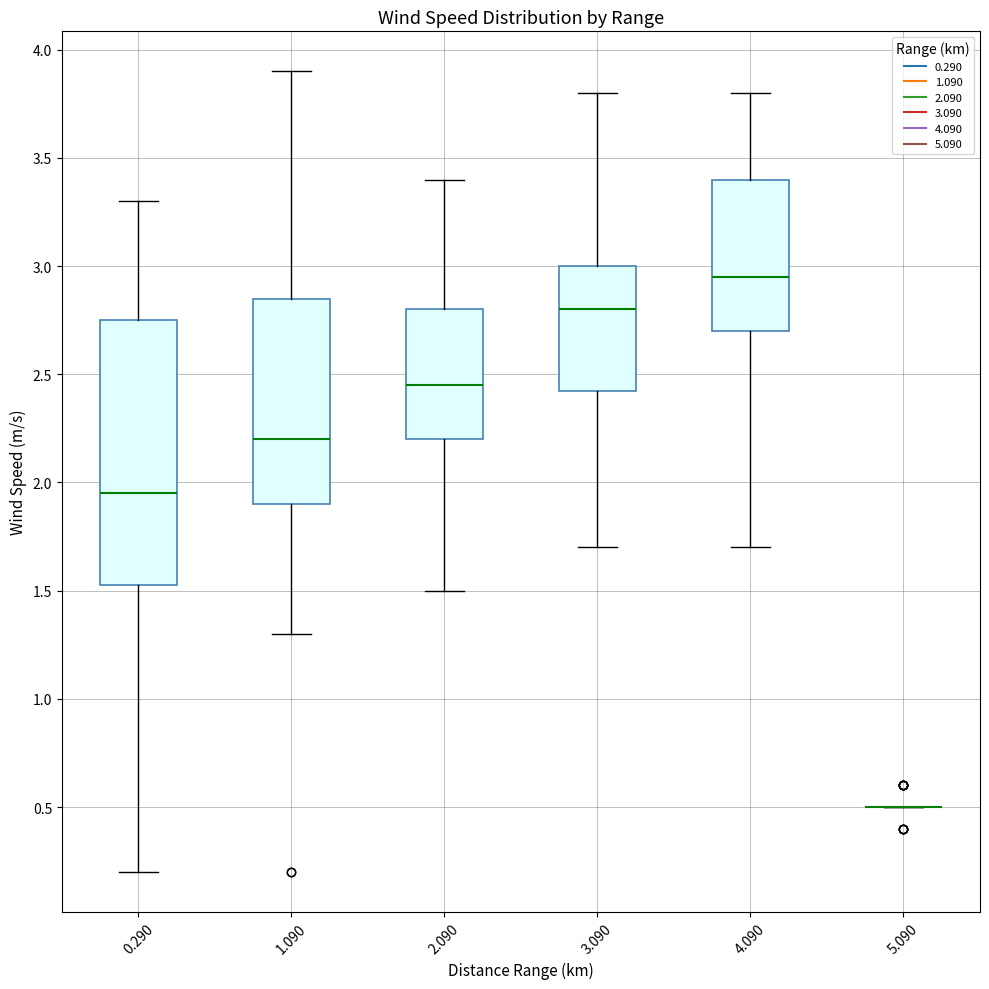

Reading left to right, read every box against the y-axis: the position of its median line, the range the box covers, and the ends of its whiskers. The values are not printed on the chart, so give them approximately, as read against the axis.

0.290: median 1.95, box 1.55 to 2.75, whiskers 0.20 to 3.30
1.090: median 2.20, box 1.90 to 2.85, whiskers 1.30 to 3.90
2.090: median 2.45, box 2.20 to 2.80, whiskers 1.50 to 3.40
3.090: median 2.80, box 2.45 to 3.00, whiskers 1.70 to 3.80
4.090: median 2.95, box 2.70 to 3.40, whiskers 1.70 to 3.80
5.090: box collapsed to a line at 0.50, whiskers 0.50 to 0.50